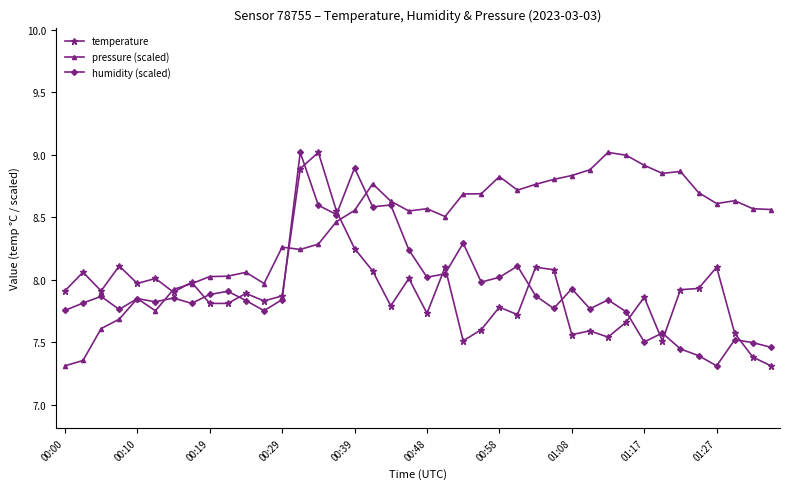

What is the highest value of the pressure (scaled) series?

9.0